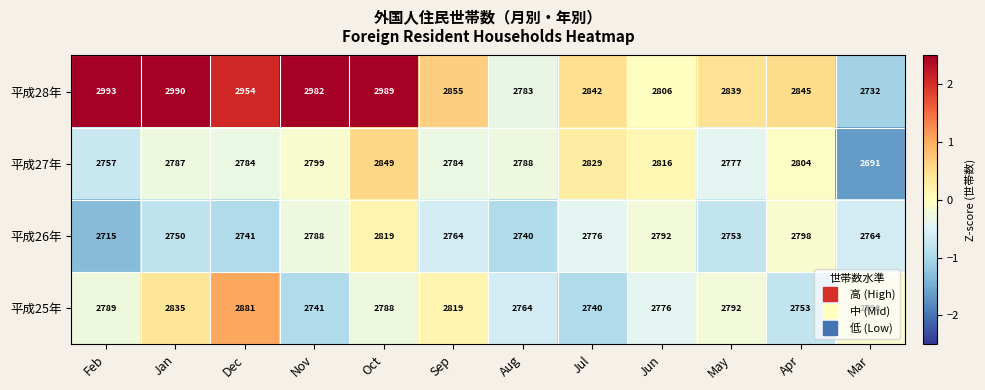

What is the difference between the 平成27年 values at Jul and Aug?

41